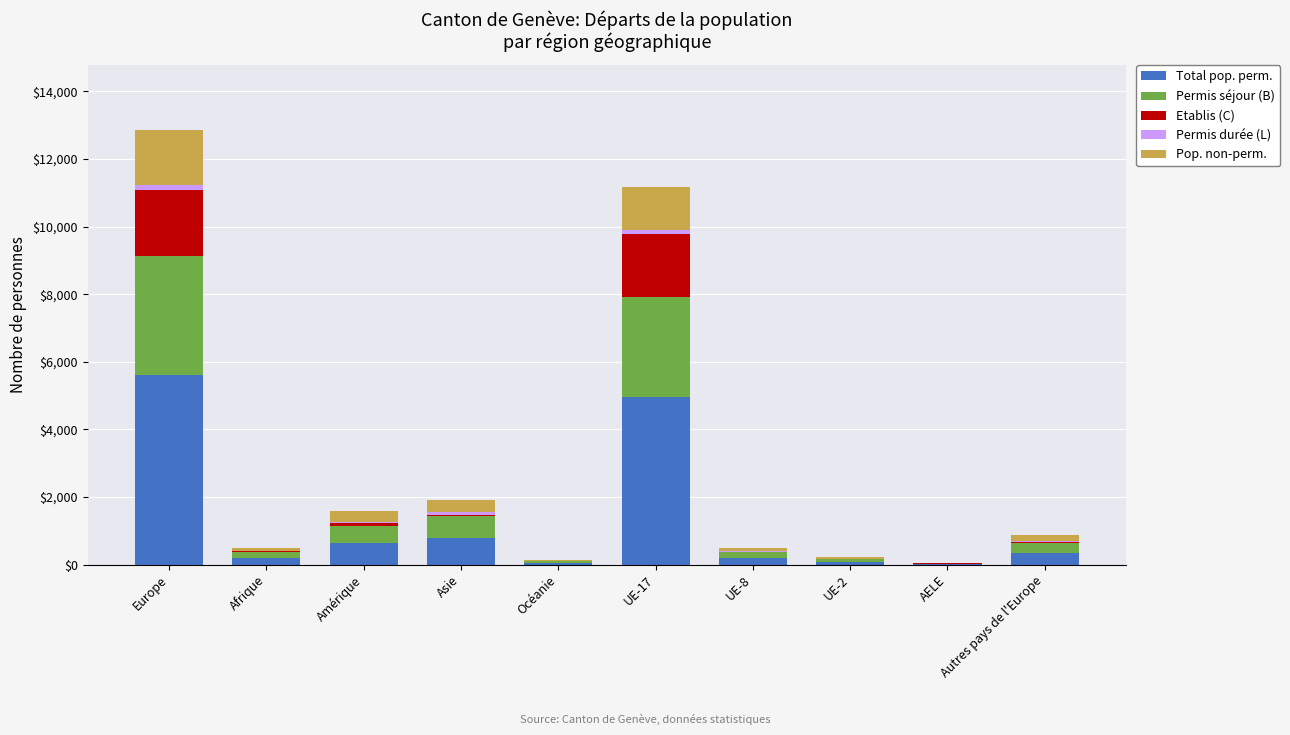

True or false: Total pop. perm. has a value of 8545 at Europe.

False